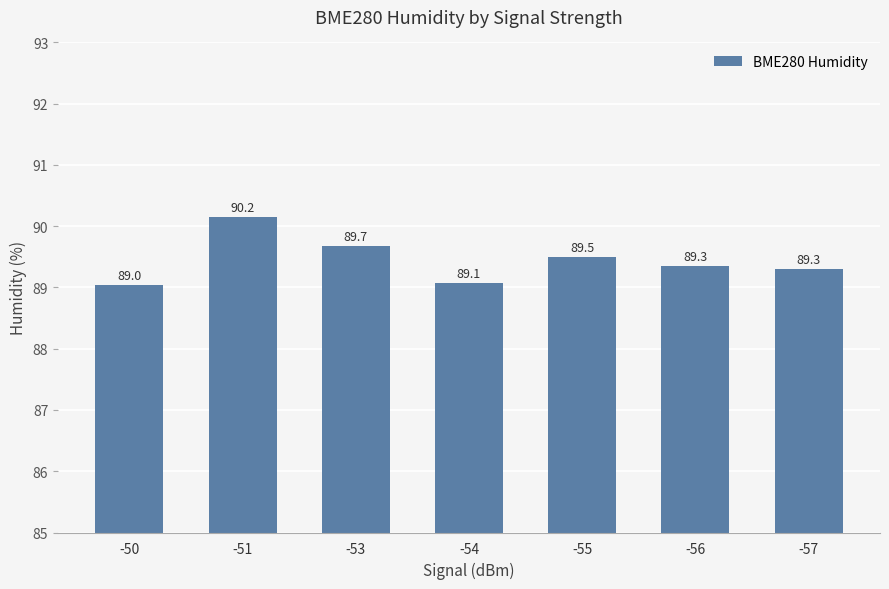

What is the change in value from -50 to -51?

+1.1